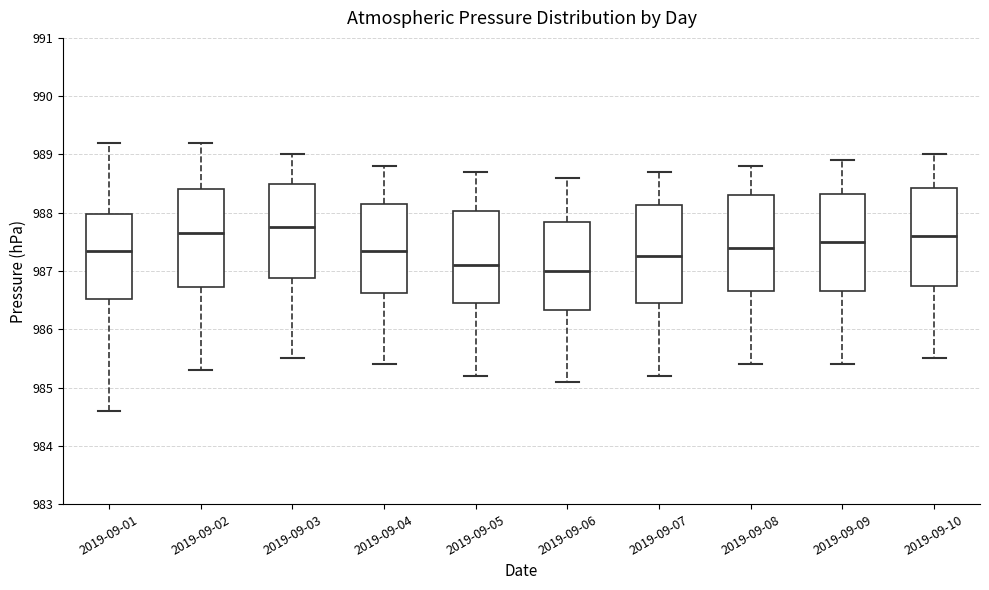

Reading left to right, transcribe this box plot: for each box, give where its median line is, the range the box spans, and where its two whiskers end, as read against the y-axis. The values are not printed on the chart, so give them approximately, as read against the axis.

2019-09-01: median 987.4, box 986.5 to 988.0, whiskers 984.6 to 989.2
2019-09-02: median 987.7, box 986.7 to 988.4, whiskers 985.3 to 989.2
2019-09-03: median 987.8, box 986.9 to 988.5, whiskers 985.5 to 989.0
2019-09-04: median 987.4, box 986.6 to 988.2, whiskers 985.4 to 988.8
2019-09-05: median 987.1, box 986.5 to 988.0, whiskers 985.2 to 988.7
2019-09-06: median 987.0, box 986.3 to 987.9, whiskers 985.1 to 988.6
2019-09-07: median 987.3, box 986.5 to 988.1, whiskers 985.2 to 988.7
2019-09-08: median 987.4, box 986.7 to 988.3, whiskers 985.4 to 988.8
2019-09-09: median 987.5, box 986.7 to 988.3, whiskers 985.4 to 988.9
2019-09-10: median 987.6, box 986.8 to 988.4, whiskers 985.5 to 989.0